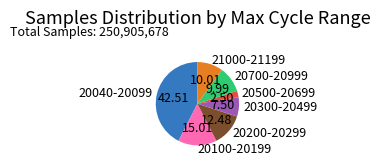

How many slices are in this pie chart?

7